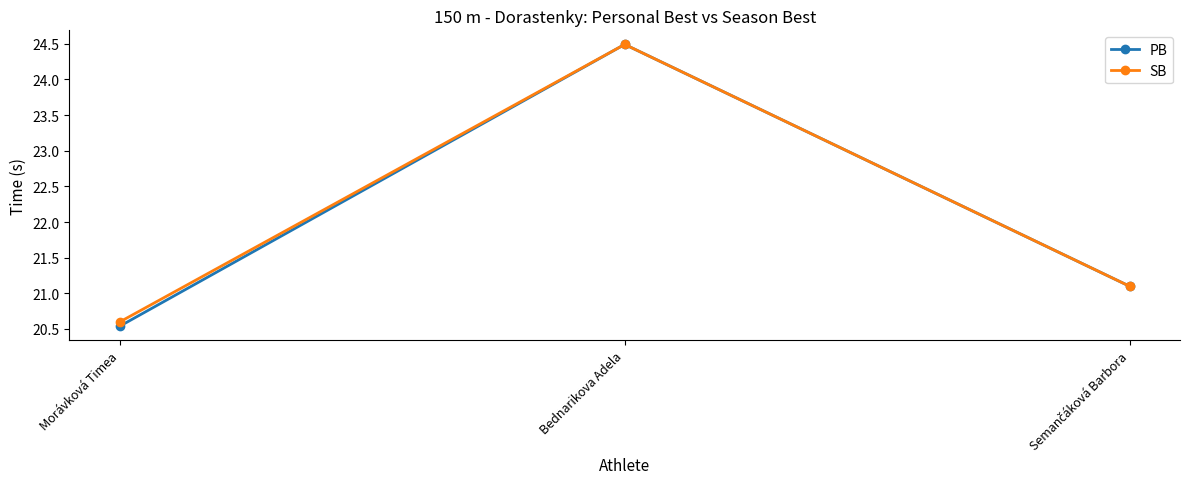

Which series has the widest spread of values?

PB